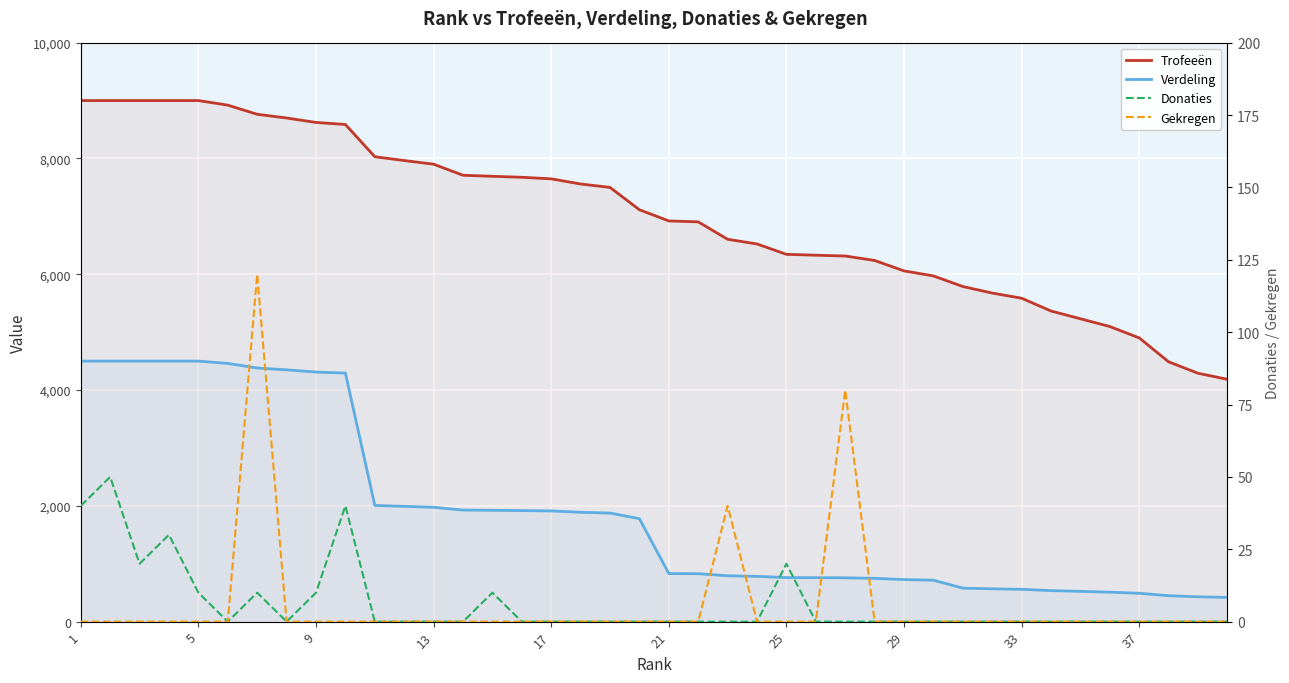

How many distinct data groups are displayed?

4